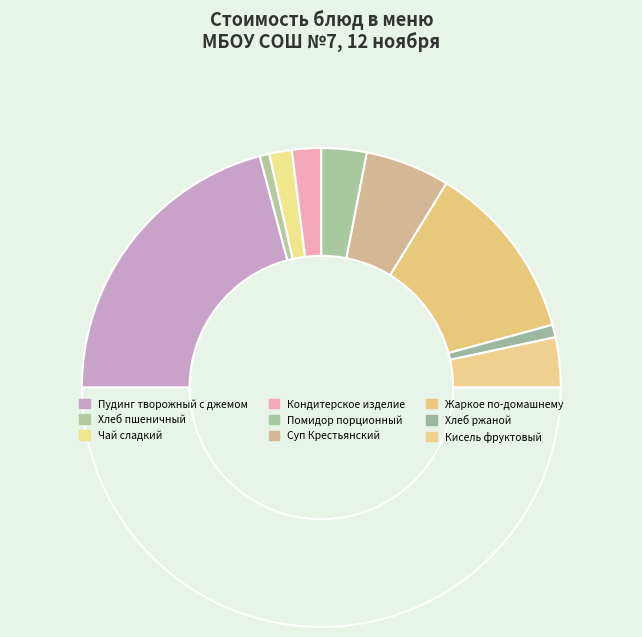

How many slices are in this pie chart?

10